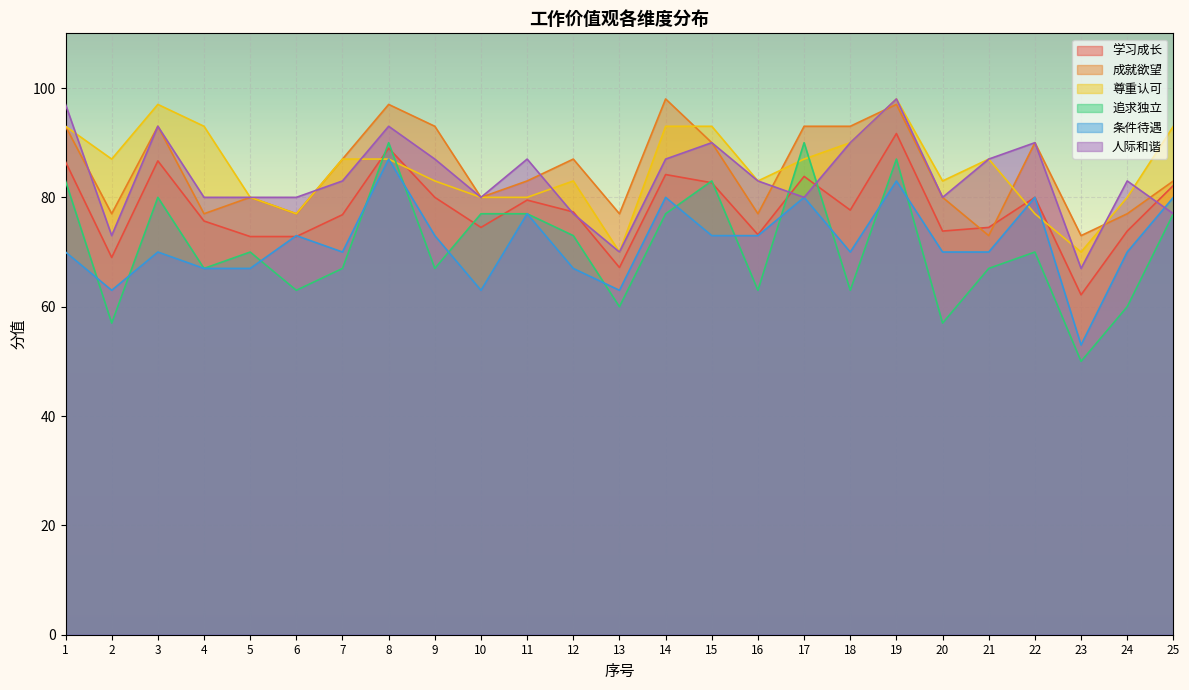

What is the sum of the 追求独立 values at 15 and 18?

146.0